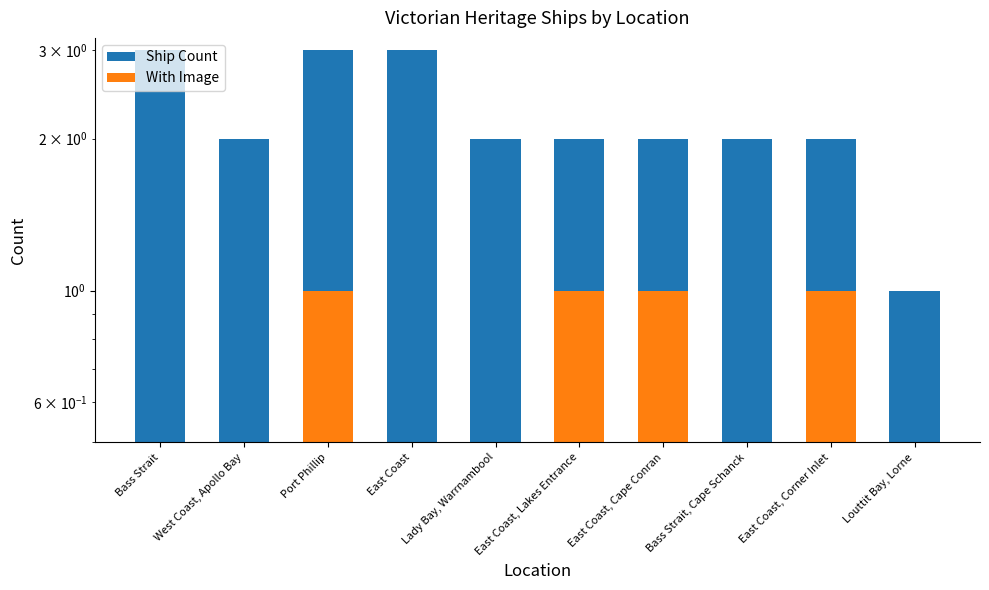

What is the sum of the With Image values at East Coast, Corner Inlet and Louttit Bay, Lorne?

1